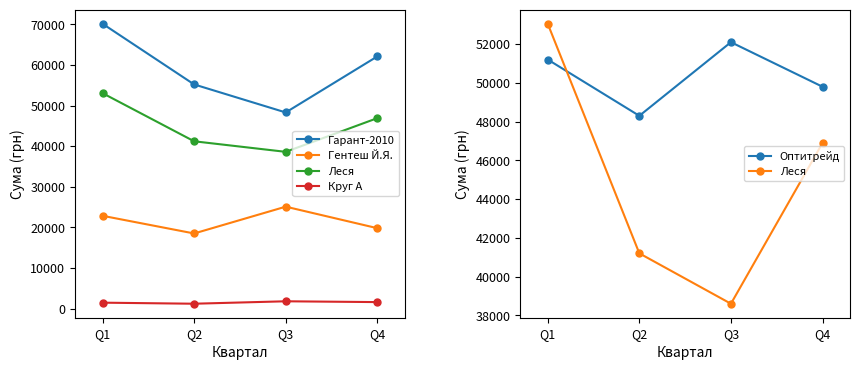

True or false: Оптитрейд has a value of 52100.5 at Q3.

True